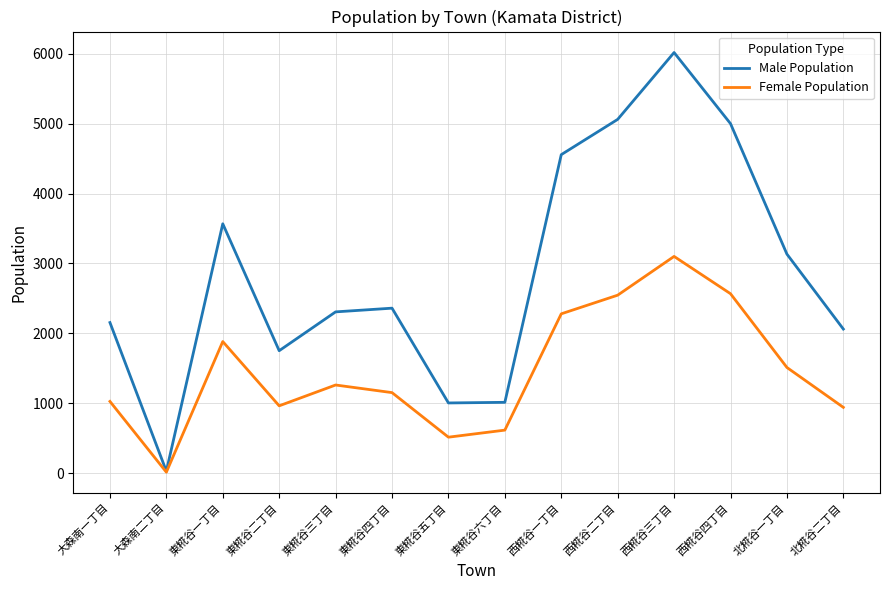

Rank the series at 東糀谷六丁目 from highest to lowest value.

Male Population, Female Population